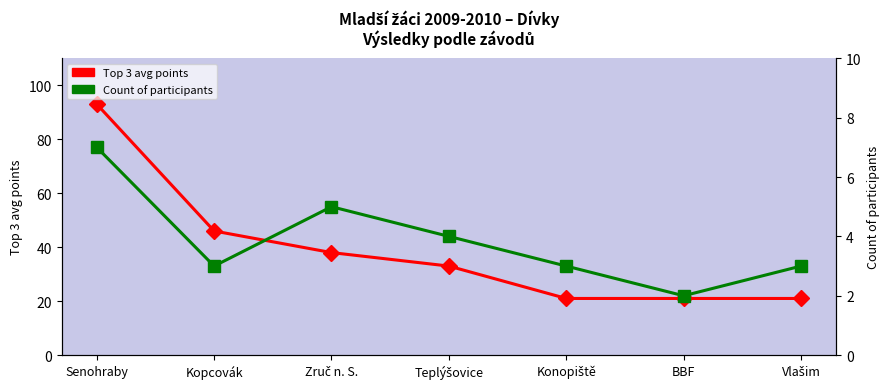

How many data points in Count of participants are above 3?

3